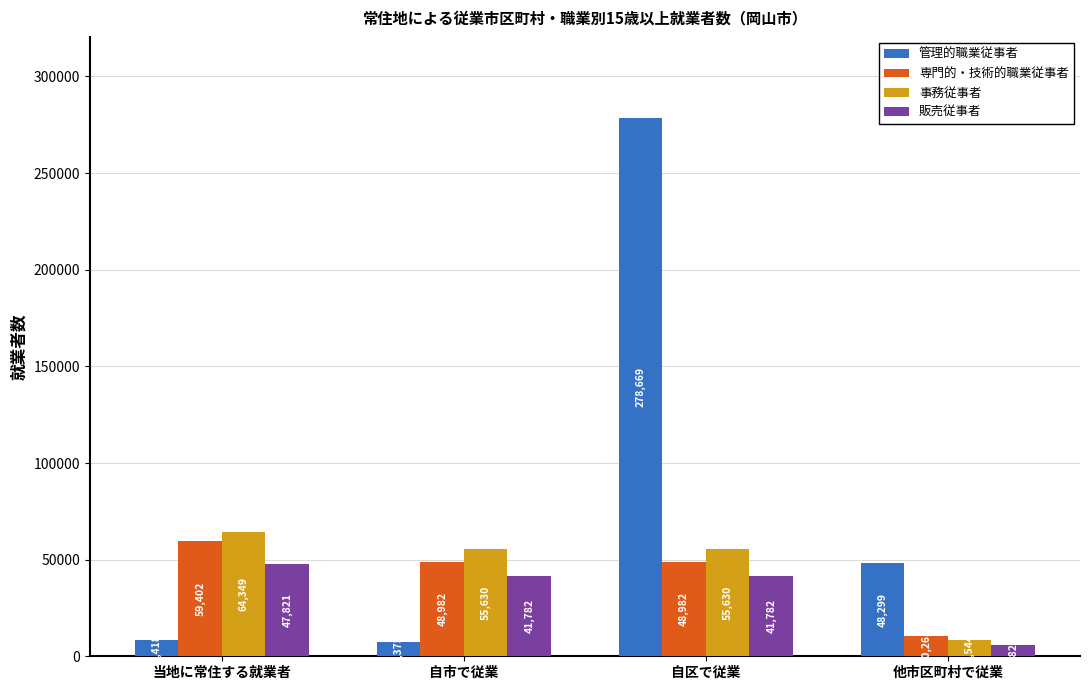

What value does the 販売従事者 series have at 自区で従業?

41782